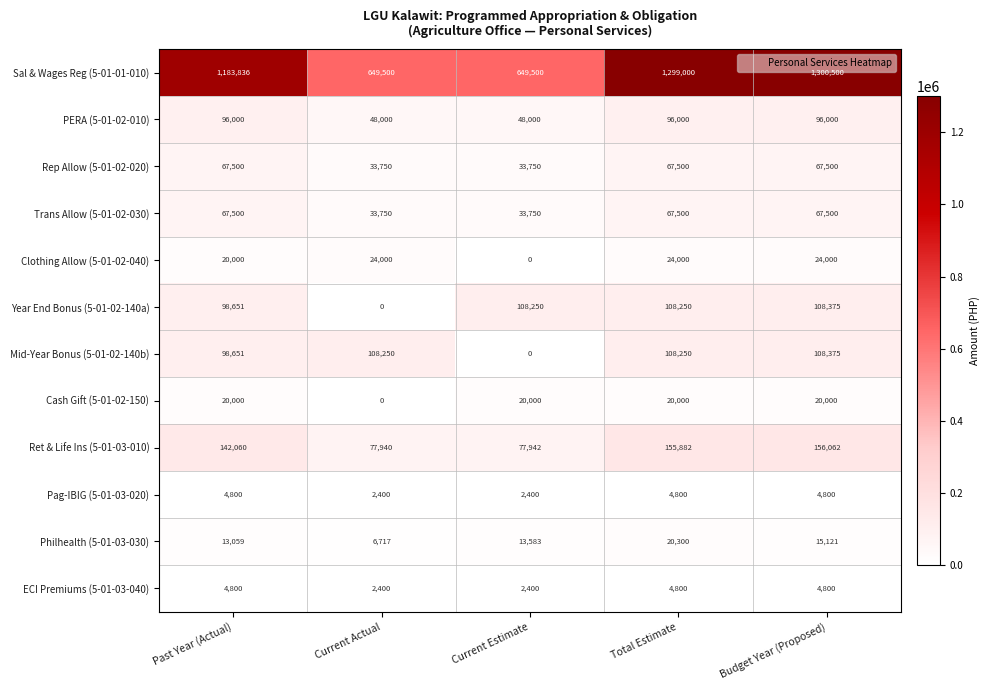

At how many categories does at least one series exceed 785185?

3